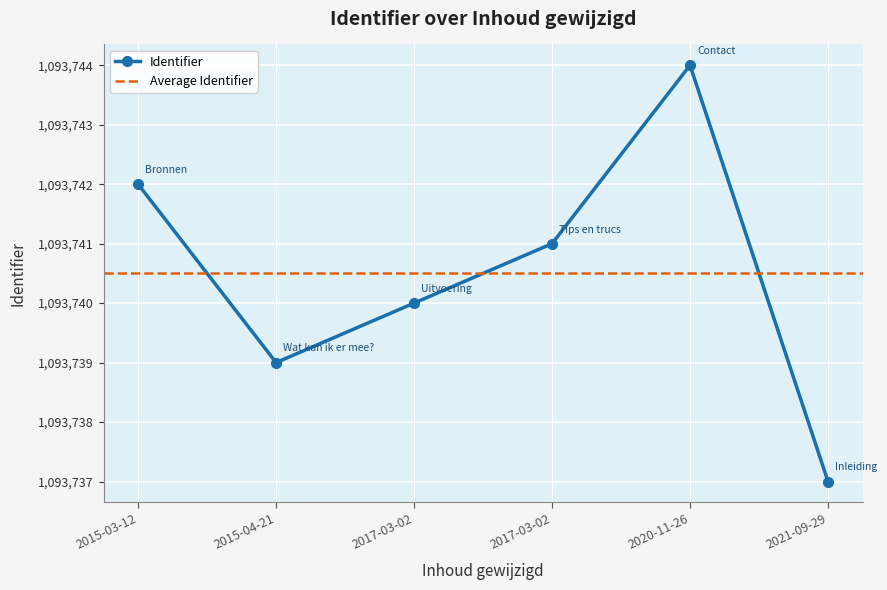

Which category has the highest value across all series?

2020-11-26